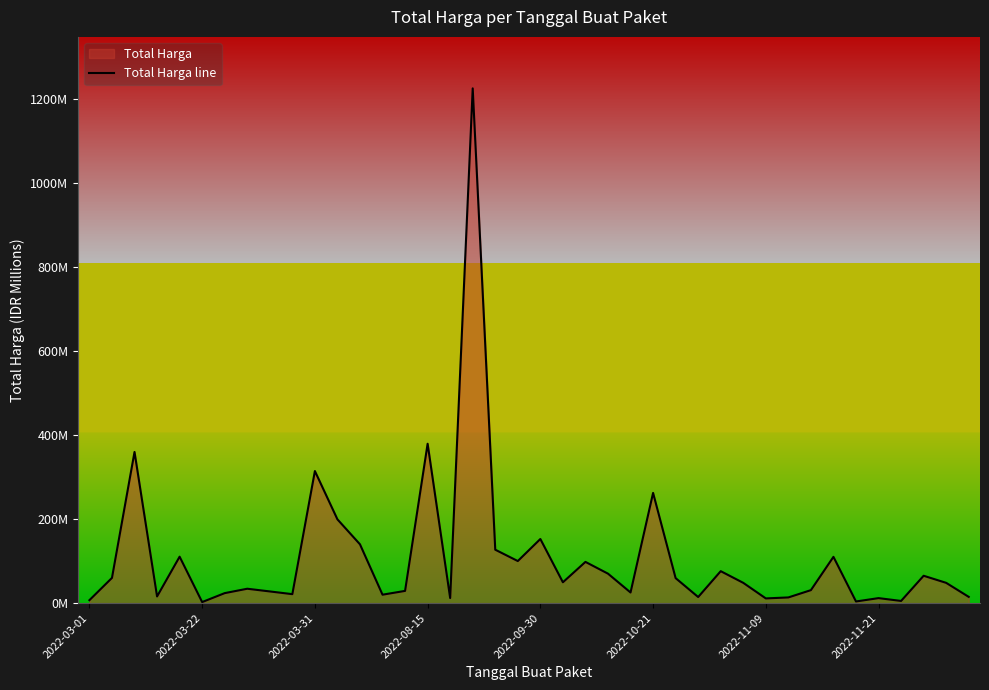

What is the value of the 13th point from the left?

139.8